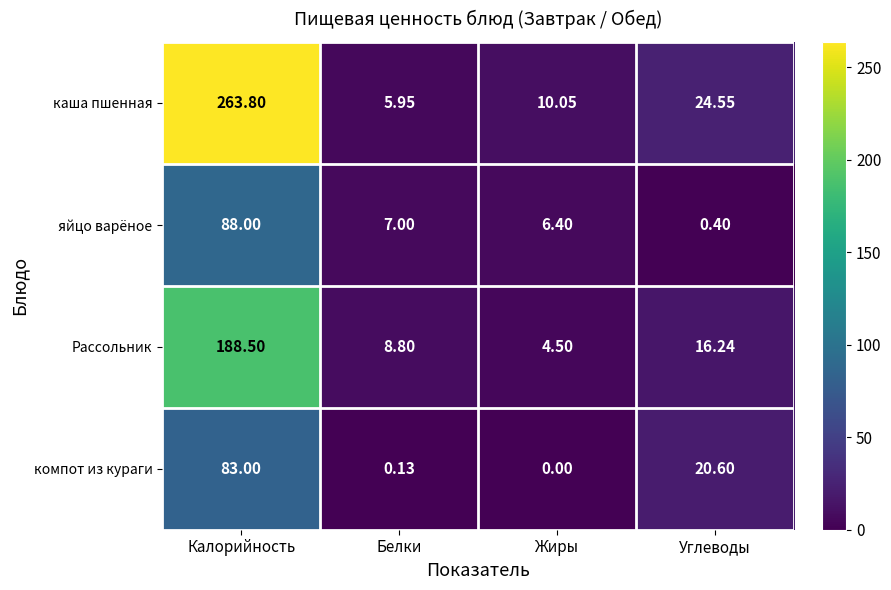

At which category is the sum across all series the highest?

Калорийность